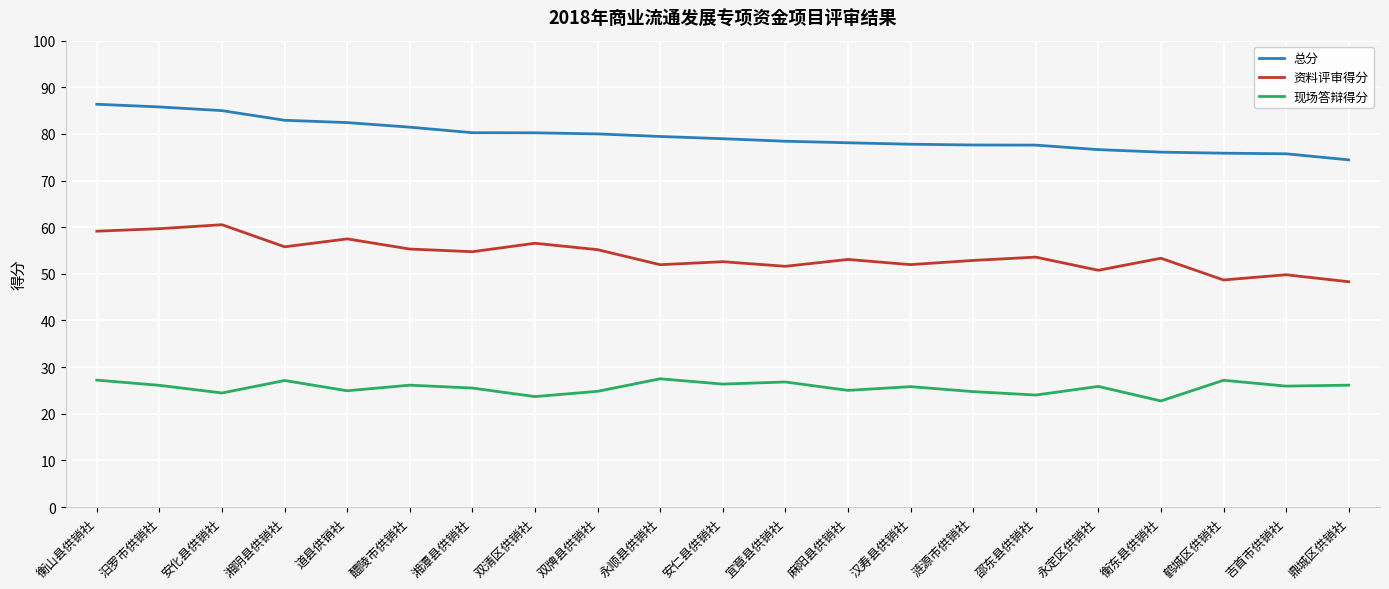

List the series in order of their overall mean, highest first.

总分, 资料评审得分, 现场答辩得分